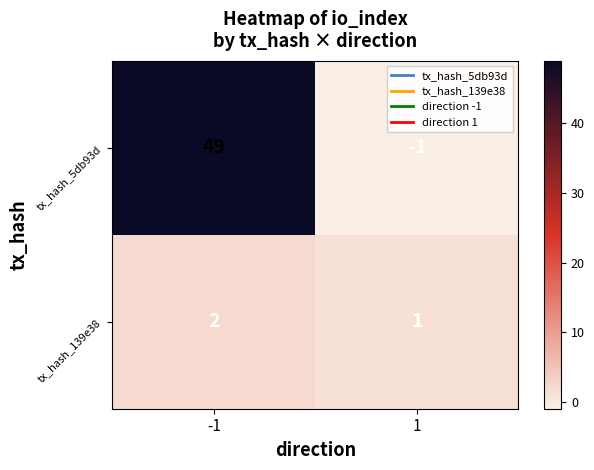

What is the sum of the tx_hash_5db93d values at -1 and 1?

48